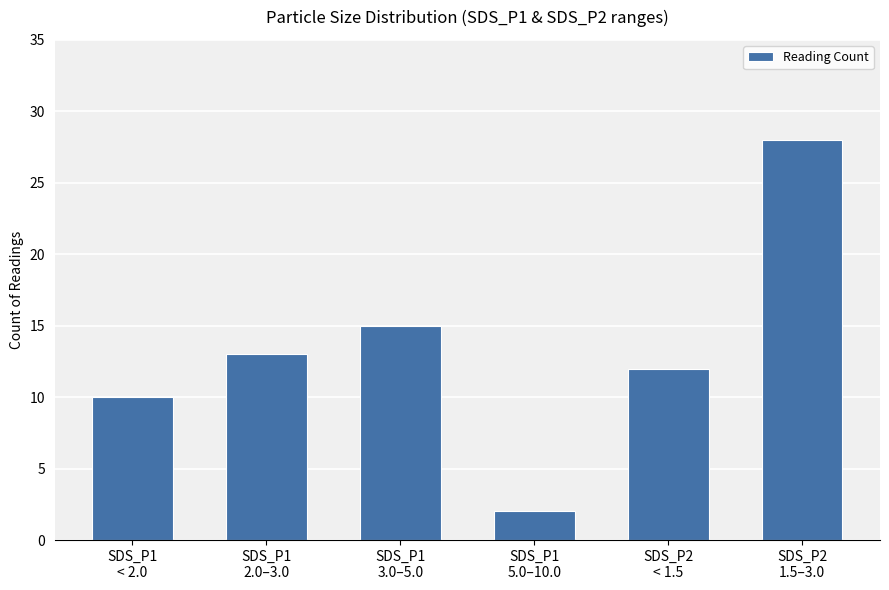

List the labels in order of value, smallest first.

SDS_P1
5.0–10.0, SDS_P1
< 2.0, SDS_P2
< 1.5, SDS_P1
2.0–3.0, SDS_P1
3.0–5.0, SDS_P2
1.5–3.0